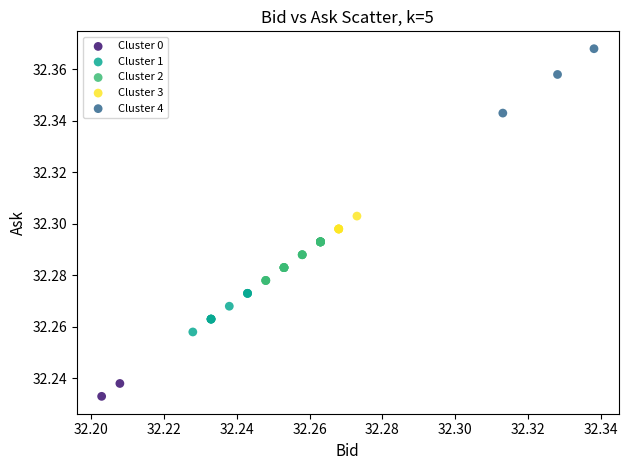

Which series reaches the maximum Y coordinate?

Cluster 4